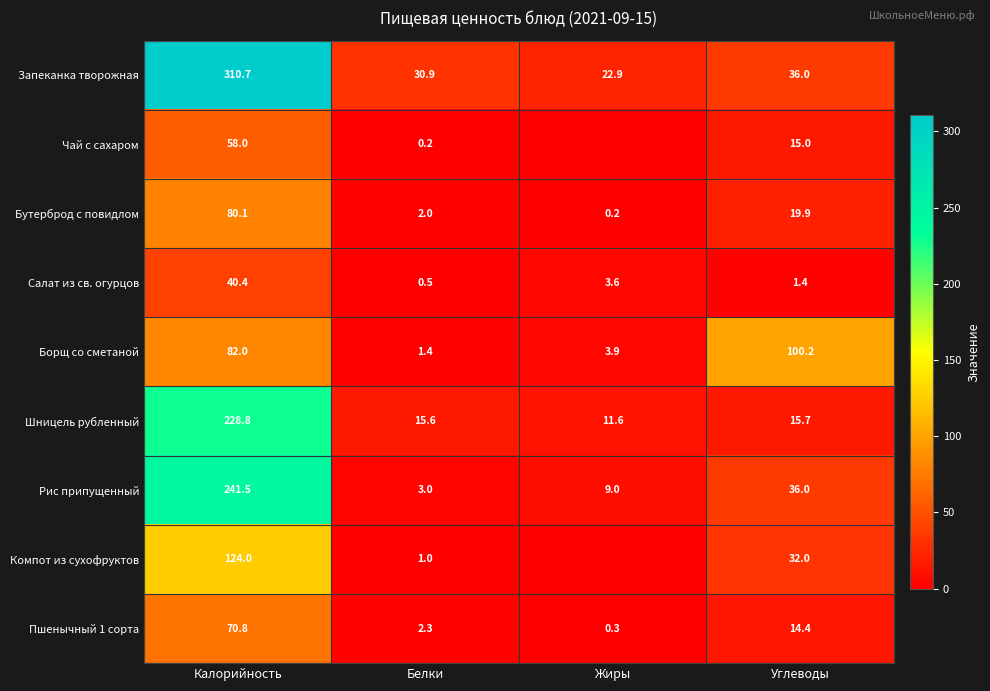

At which category is the sum across all series the highest?

Калорийность